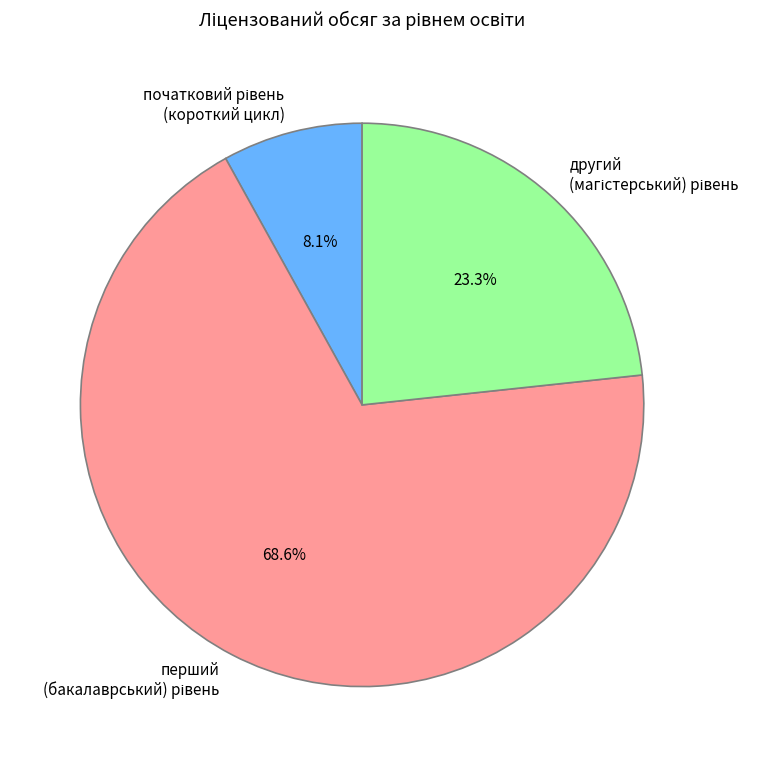

Does any single category account for the majority?

Yes